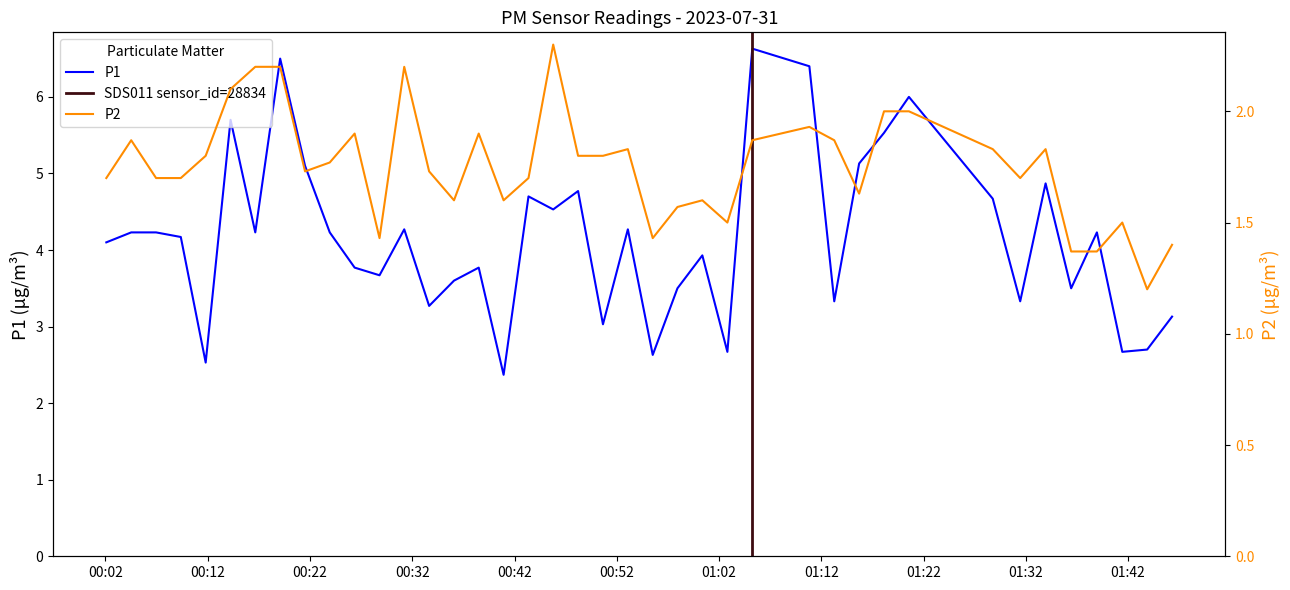

Which has a higher value, 2023-07-31T01:31:27 or 2023-07-31T01:38:57?

2023-07-31T01:38:57